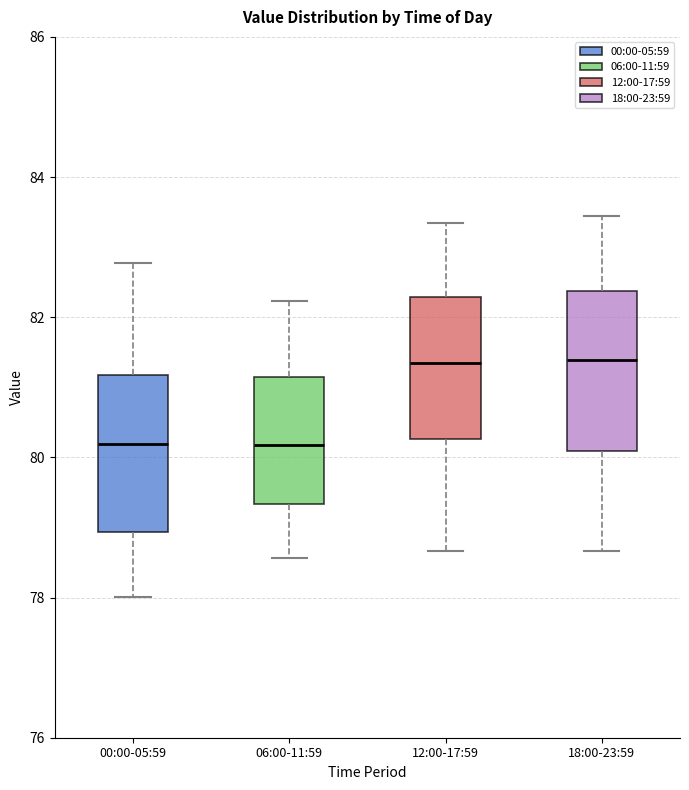

Reading left to right, read every box against the y-axis: the position of its median line, the range the box covers, and the ends of its whiskers. The values are not printed on the chart, so give them approximately, as read against the axis.

00:00-05:59: median 80.2, box 79.0 to 81.2, whiskers 78.0 to 82.8
06:00-11:59: median 80.2, box 79.4 to 81.2, whiskers 78.6 to 82.2
12:00-17:59: median 81.4, box 80.2 to 82.2, whiskers 78.6 to 83.4
18:00-23:59: median 81.4, box 80.0 to 82.4, whiskers 78.6 to 83.4